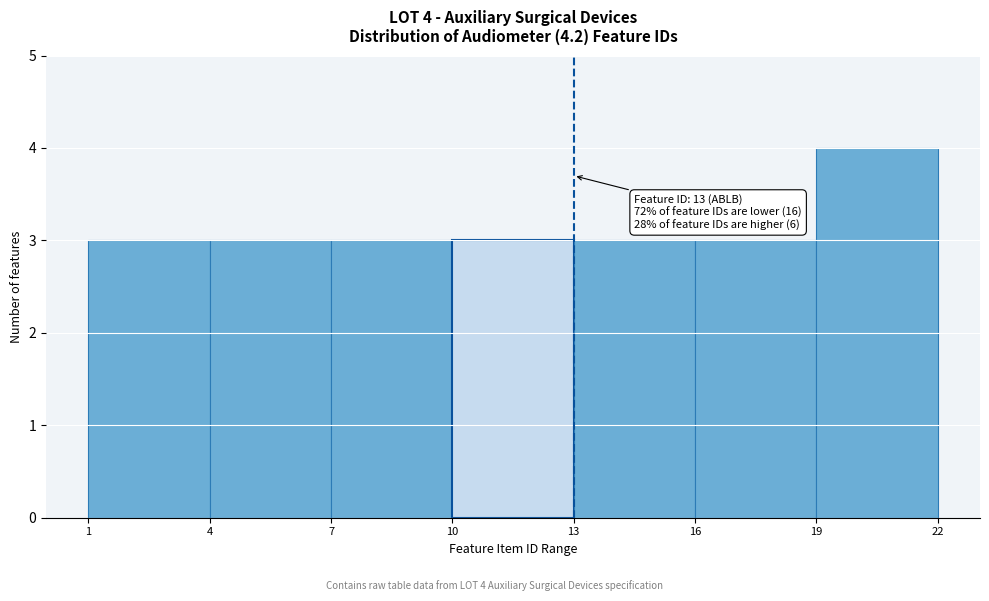

Which range on the x-axis has the tallest bar?

19 to 22